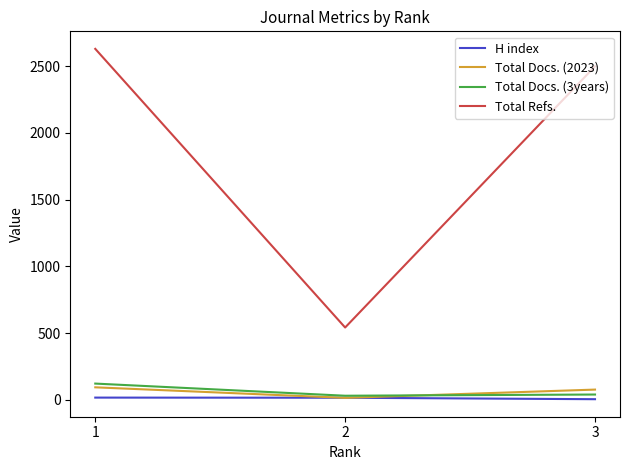

What is the total value across all series at 1?

2862